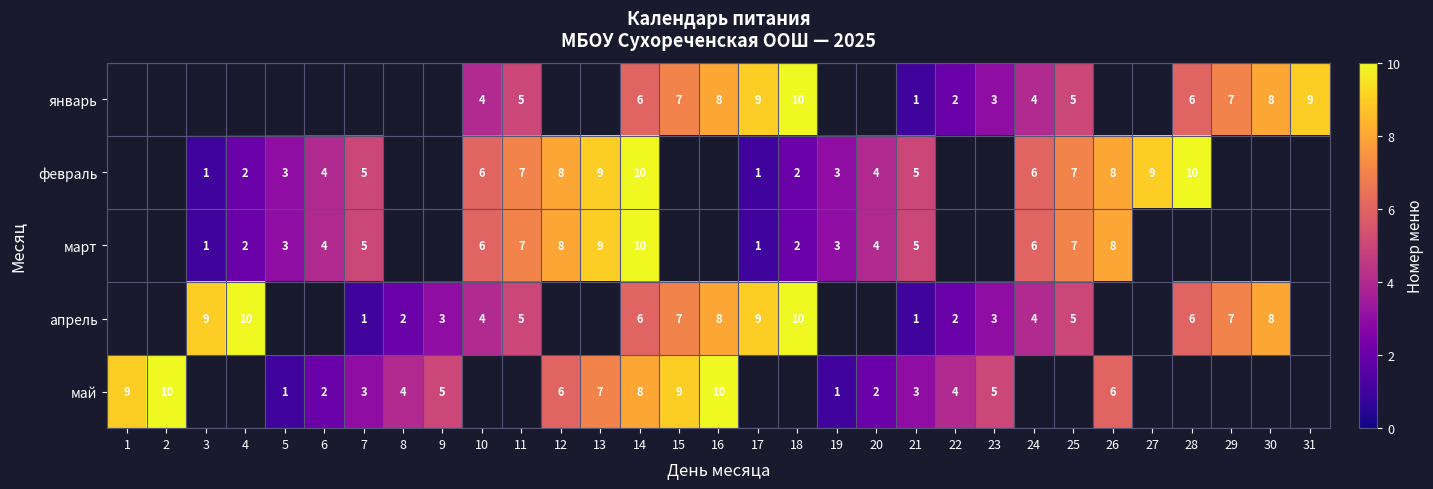

Is the value of январь at 21 greater than the value of март at 13?

No